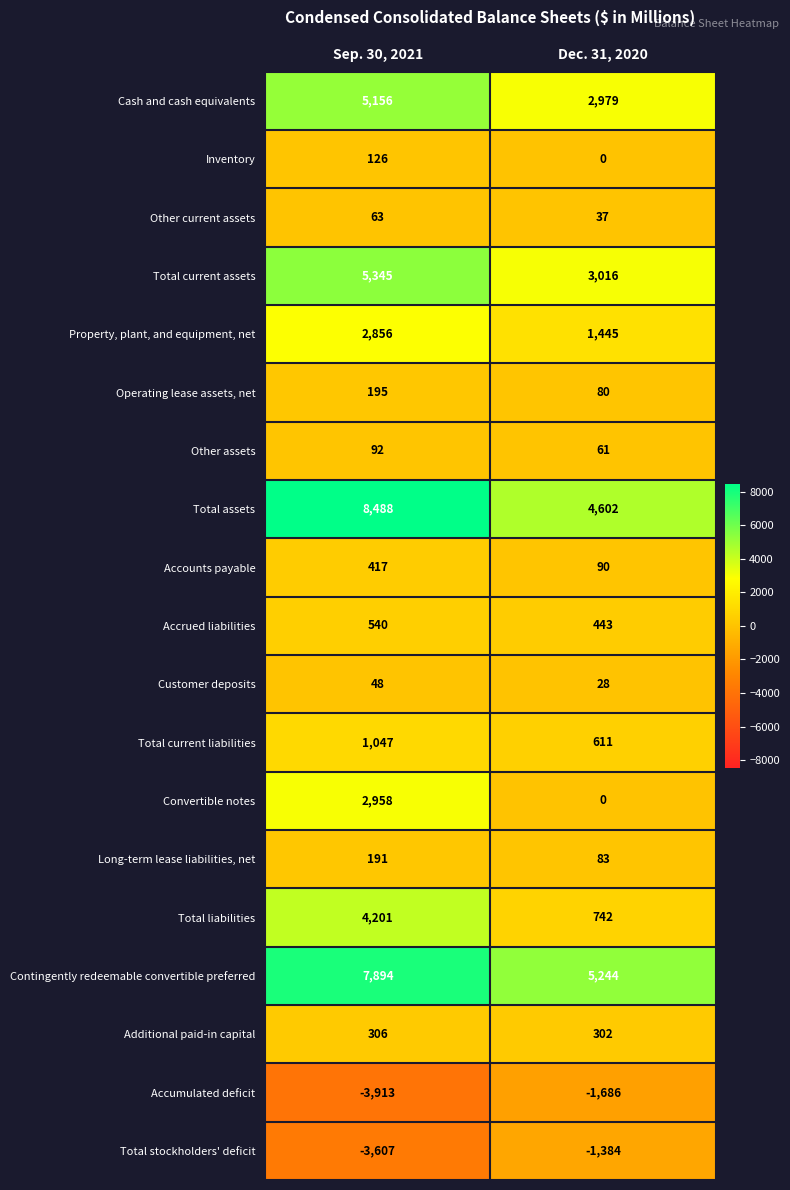

At how many categories does at least one series exceed 1101?

2